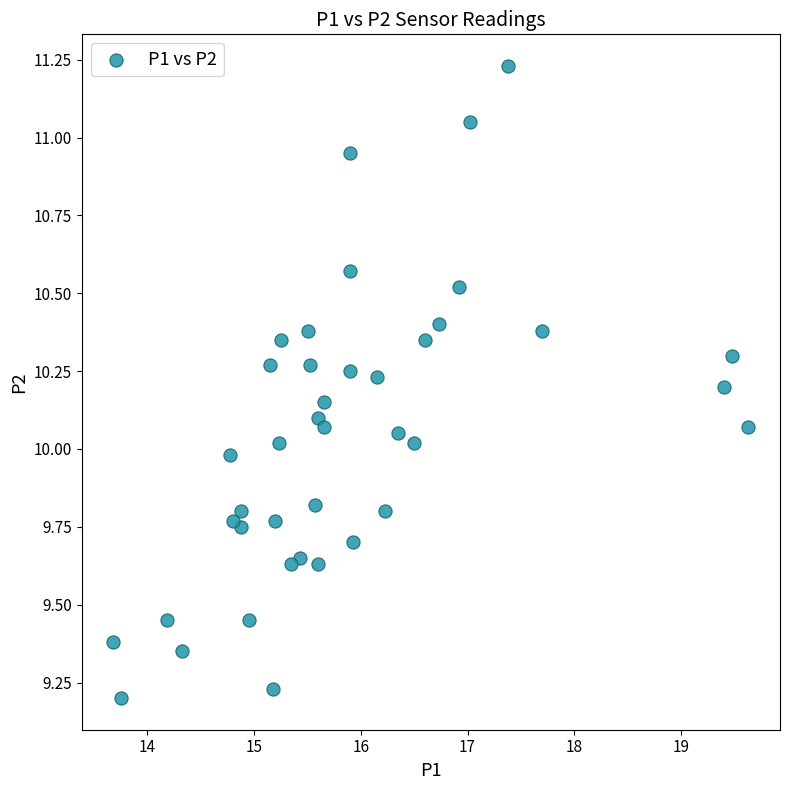

What is the range of Y values (max minus min)?

2.0